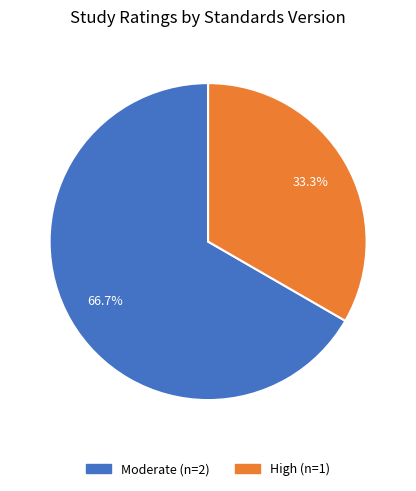

How many slices are in this pie chart?

2